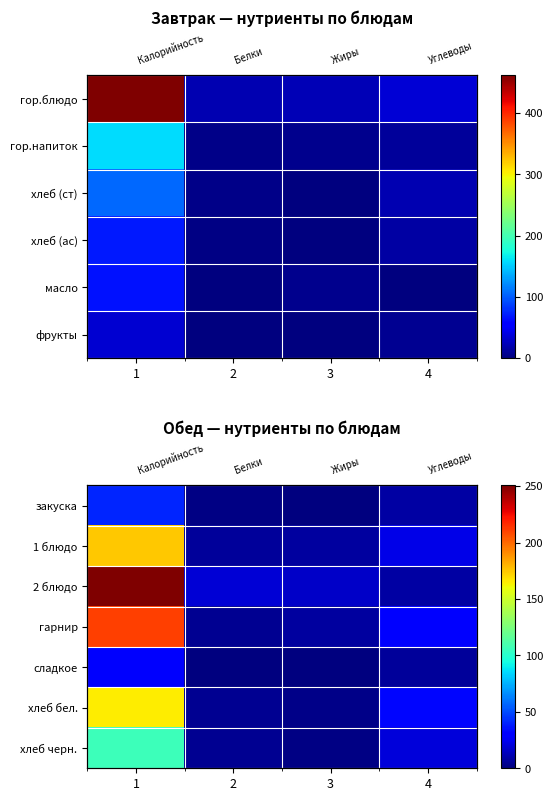

At how many categories does at least one series exceed 98?

1